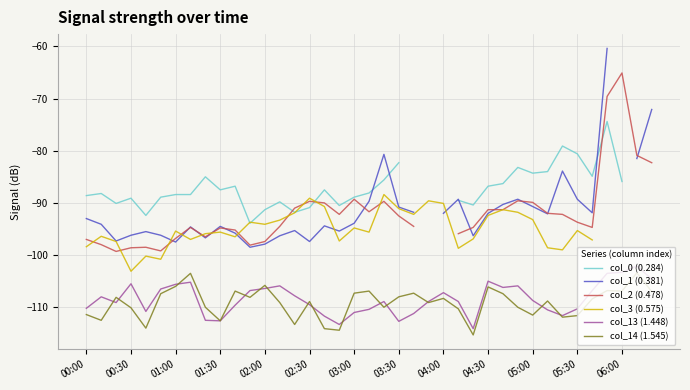

What is the highest value of the col_13 (1.448) series?

-102.1